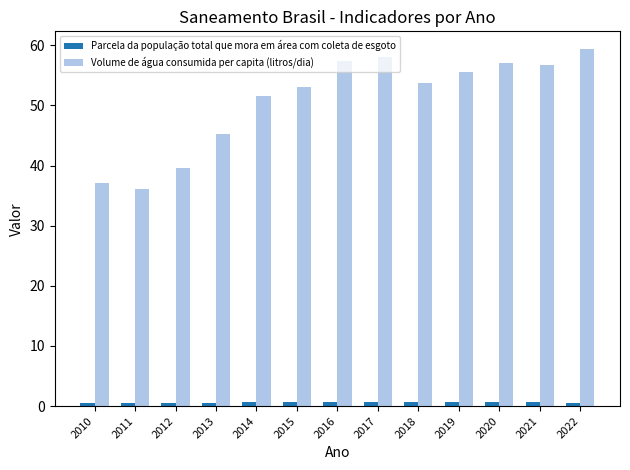

What is the sum of the Parcela da população total que mora em área com coleta de esgoto values at 2010 and 2014?

1.1